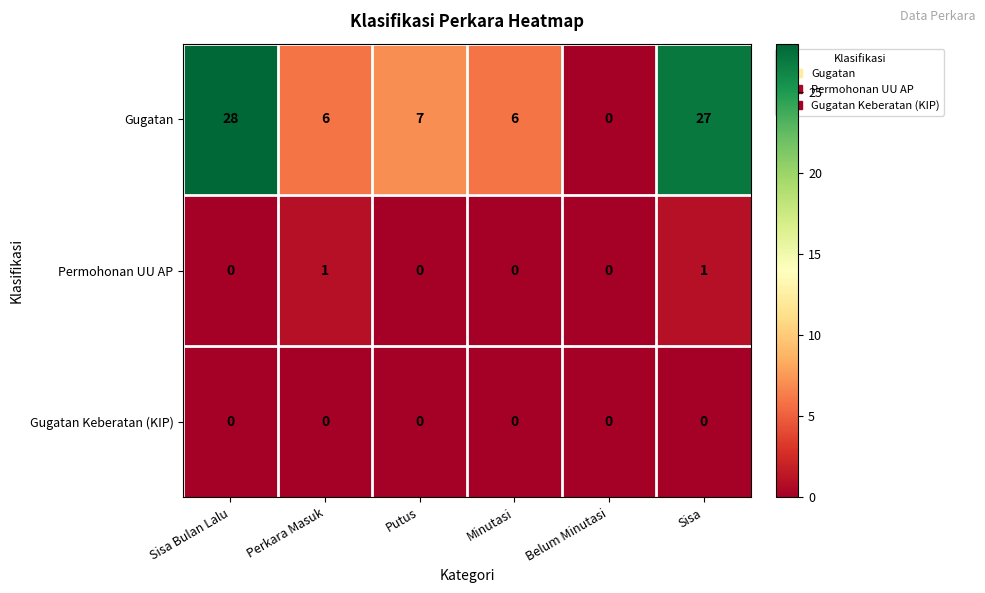

What is the highest value of the Gugatan series?

28